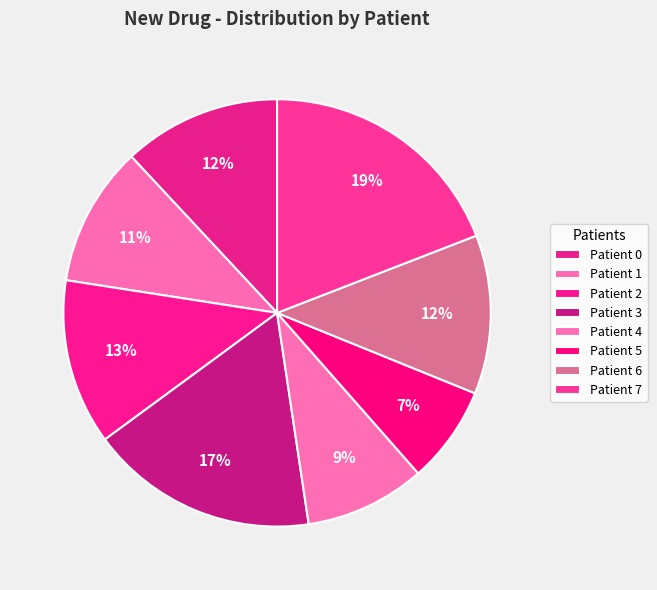

To the nearest percent, what is the difference between the Patient 2 and Patient 7 slice percentages?

7%